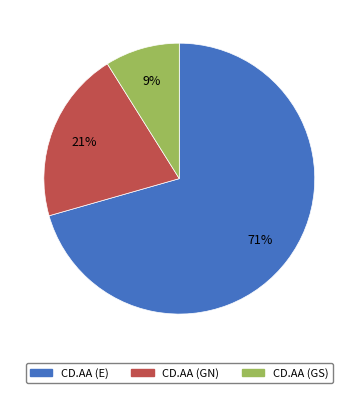

What is the smallest slice in the pie chart?

CD.AA (GS)